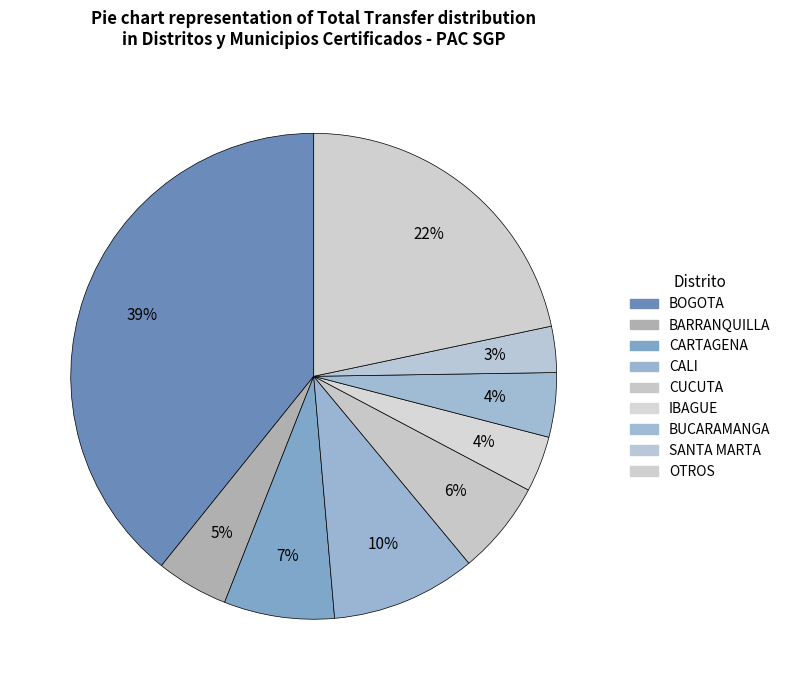

Which has a higher value, SANTA MARTA or CARTAGENA?

CARTAGENA